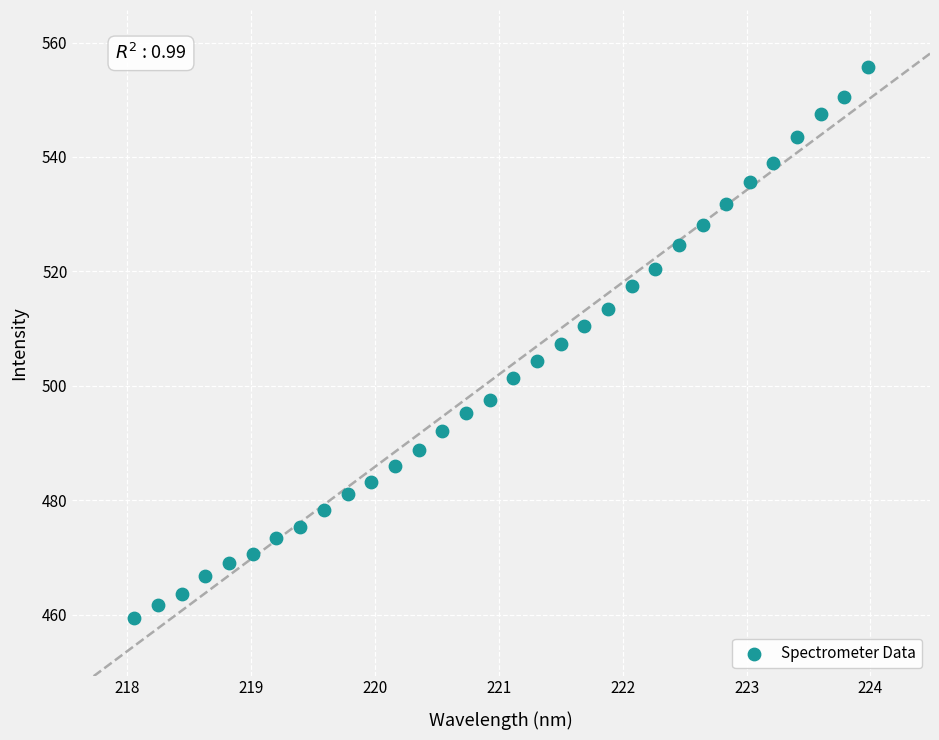

What is the range of X values (max minus min)?

5.9